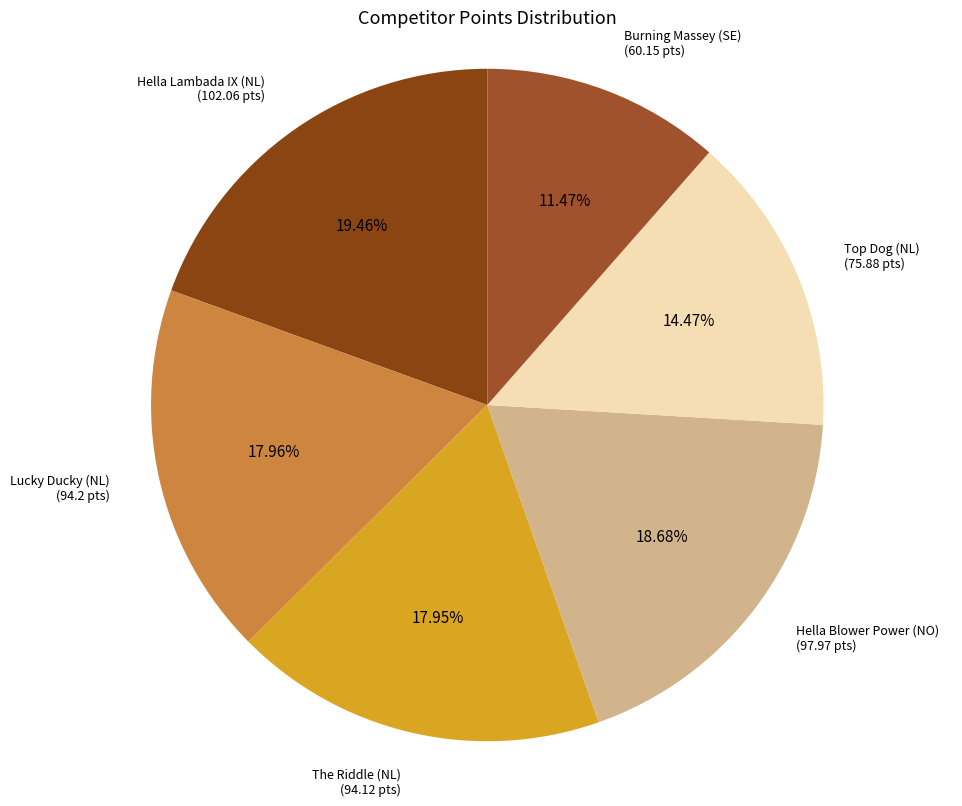

Between Hella Lambada IX (NL) and Hella Blower Power (NO), which is larger?

Hella Lambada IX (NL)